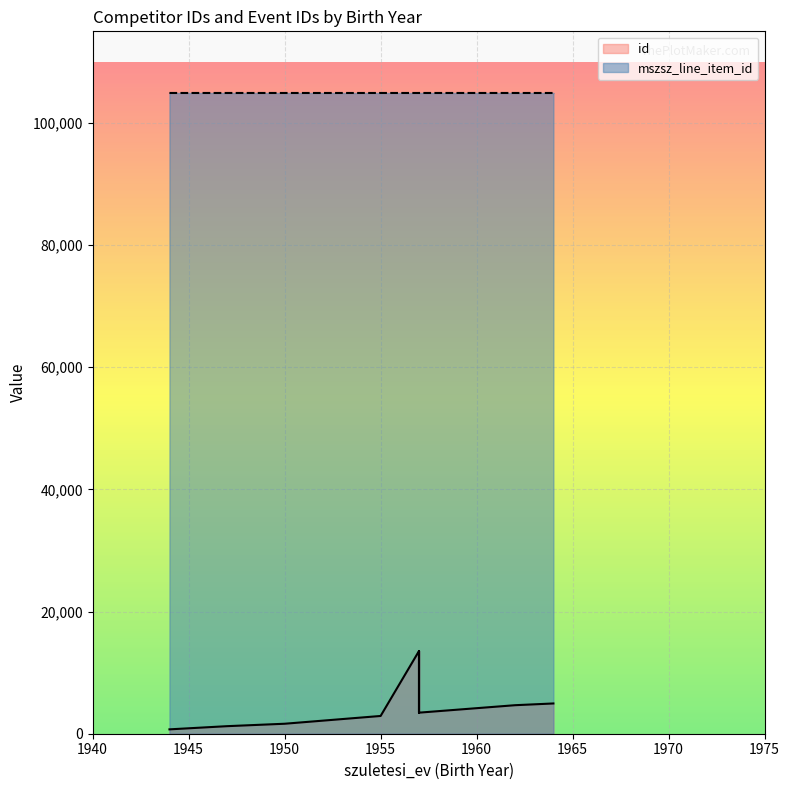

Which series has the largest total across all categories?

mszsz_line_item_id